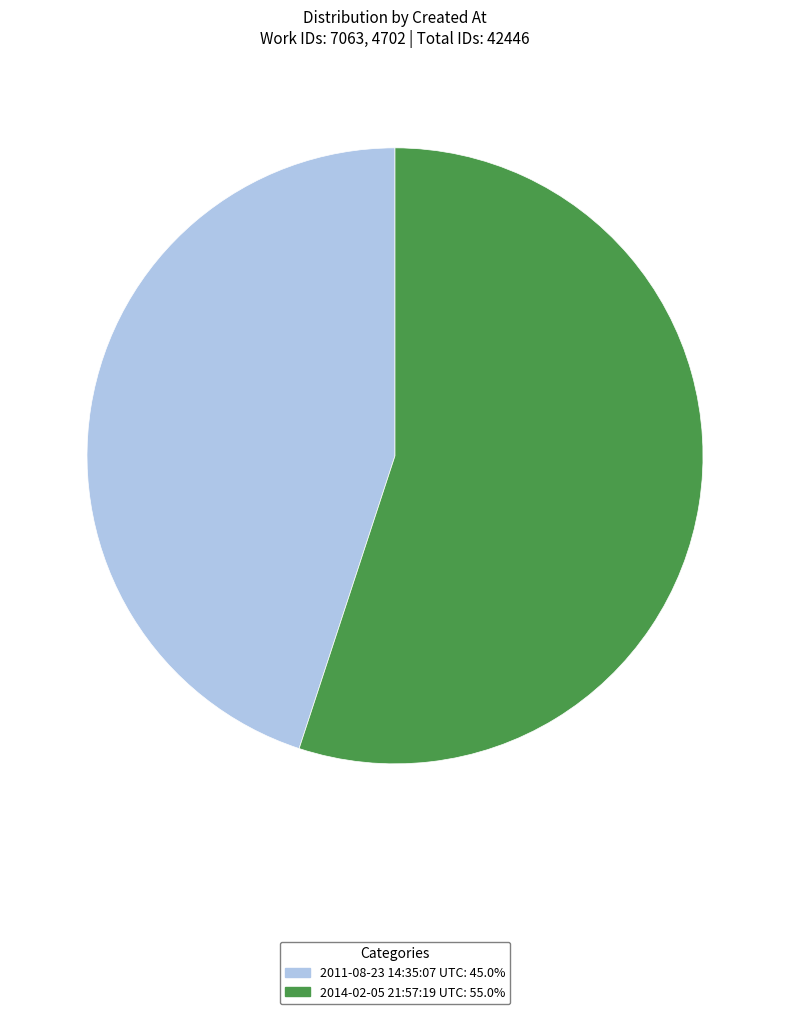

Which slice is the smallest?

2011-08-23 14:35:07 UTC